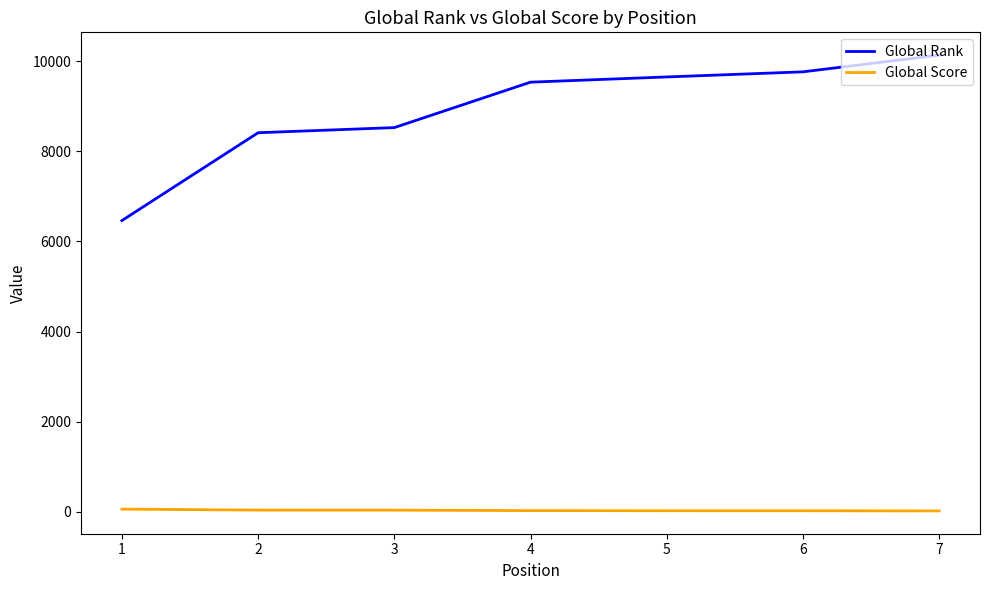

Which series changed the most between 2 and 7?

Global Rank